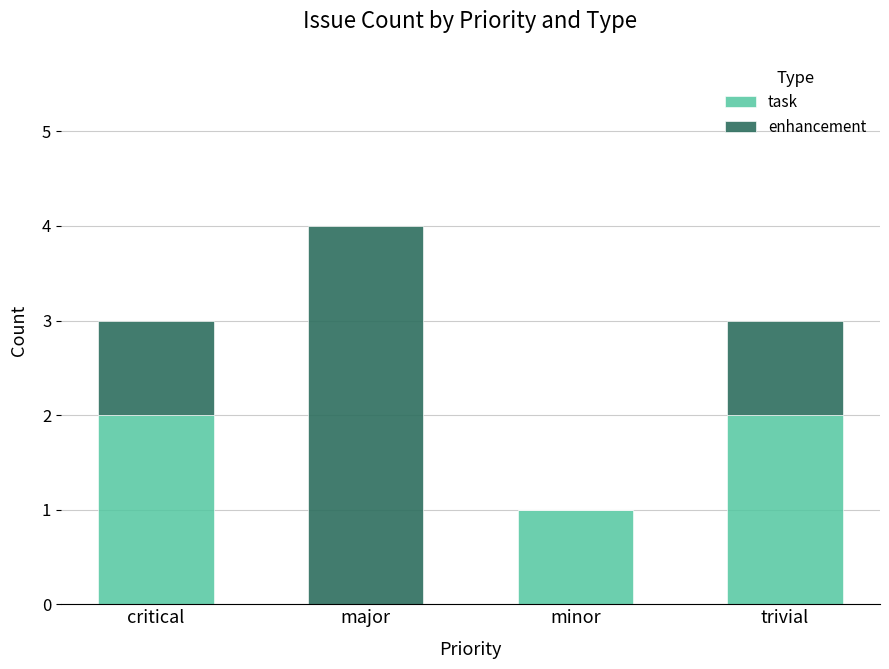

What is the total value across all series at major?

4